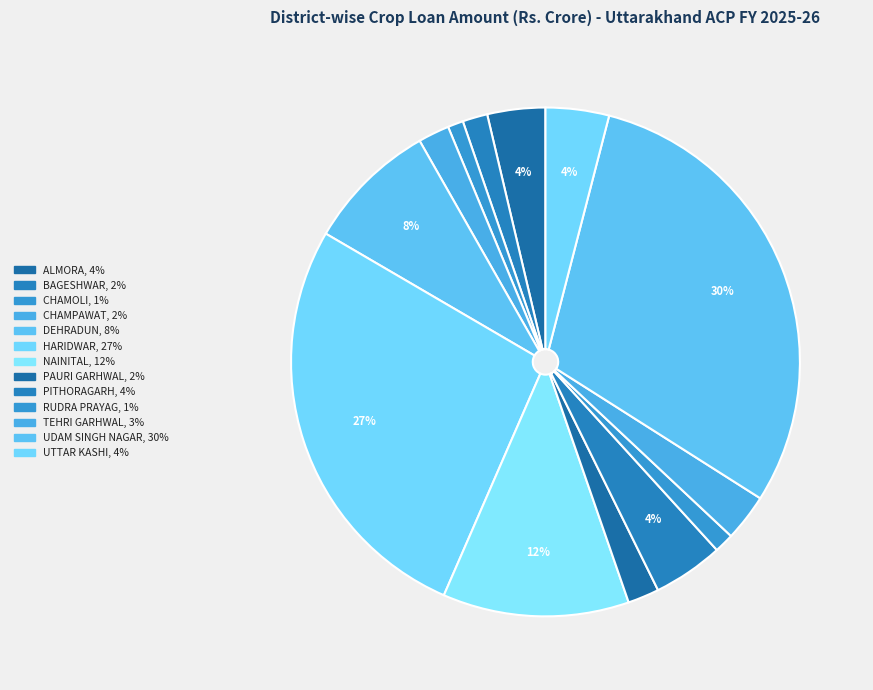

Rank the categories by value from lowest to highest.

CHAMOLI, RUDRA PRAYAG, BAGESHWAR, CHAMPAWAT, PAURI GARHWAL, TEHRI GARHWAL, ALMORA, UTTAR KASHI, PITHORAGARH, DEHRADUN, NAINITAL, HARIDWAR, UDAM SINGH NAGAR